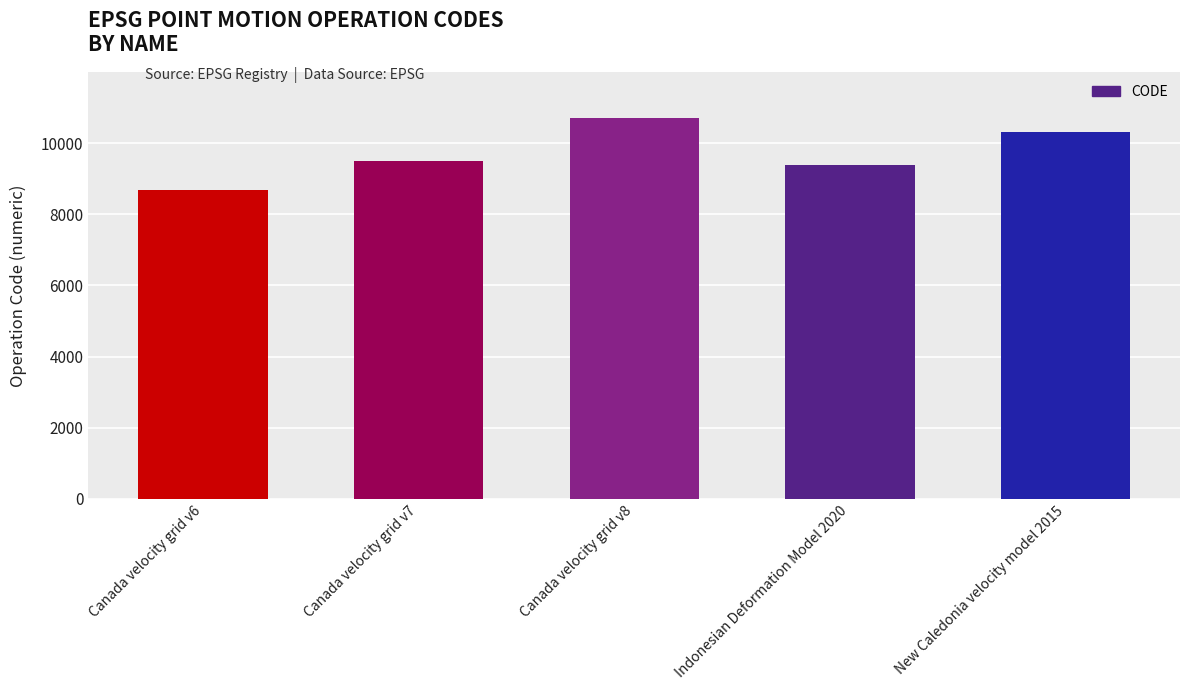

What is the approximate value at Canada velocity grid v6, to the nearest 10?

8680